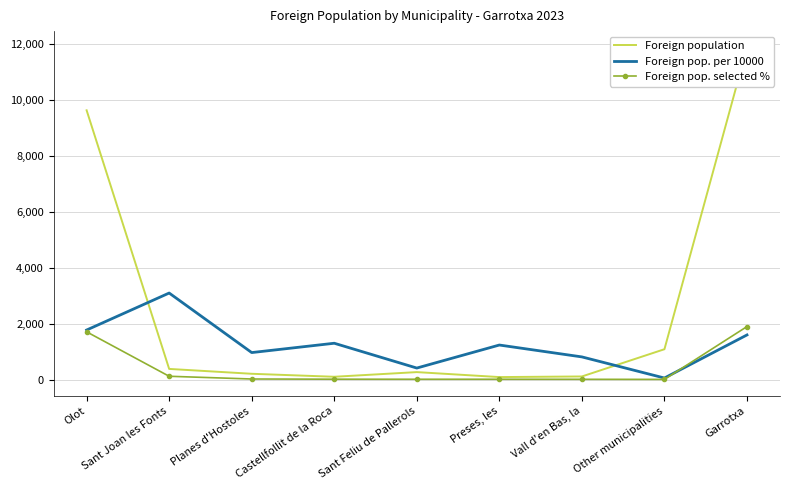

Reading left to right, extract all data points from this chart.

Foreign population: 9637	381	207	100	267	89	111	1086	11878
Foreign pop. per 10000: 1773	3097	966	1300	412	1236	811	55	1597
Foreign pop. selected %: 1709	118	20	13	11	11	9	6	1897